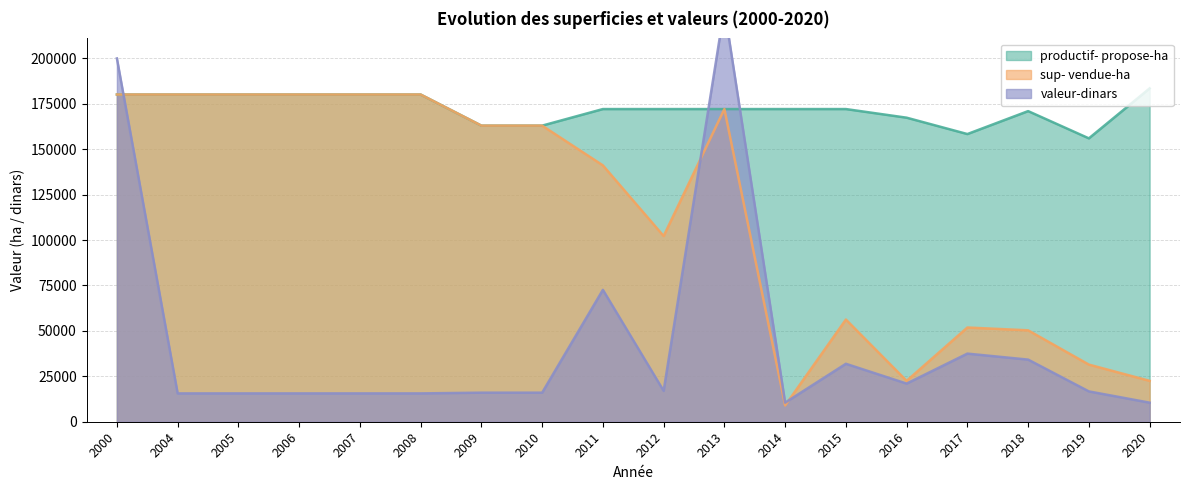

At which category does valeur-dinars reach its first local peak?

2011